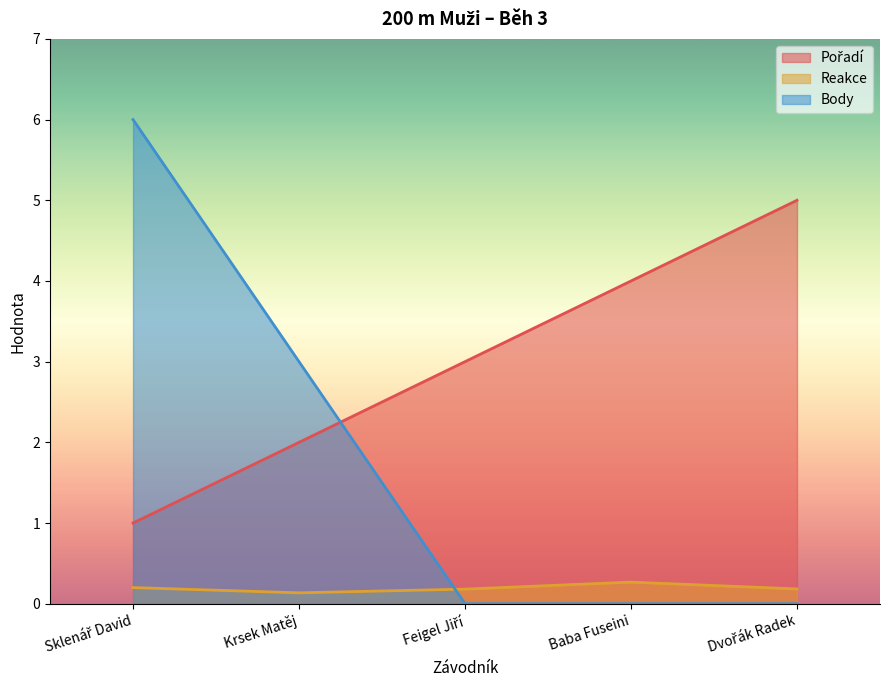

What is the label of the 5th point from the right?

Sklenář David